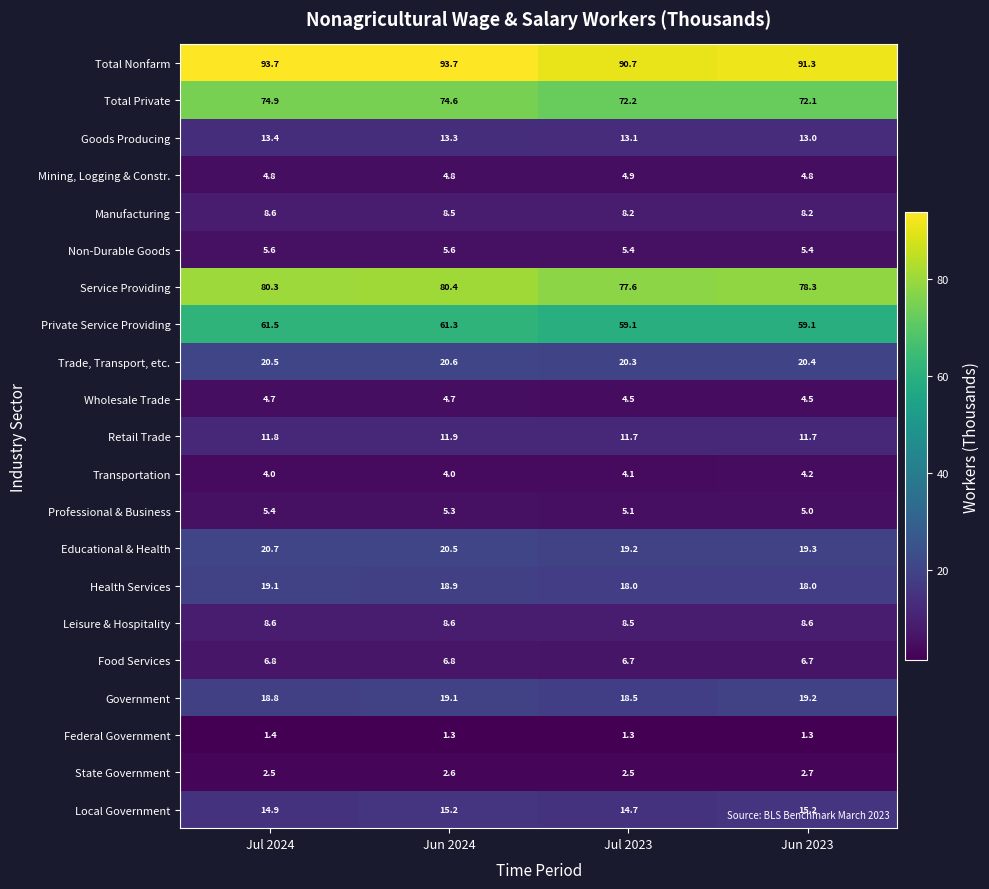

What is the lowest value of the Federal Government series?

1.3